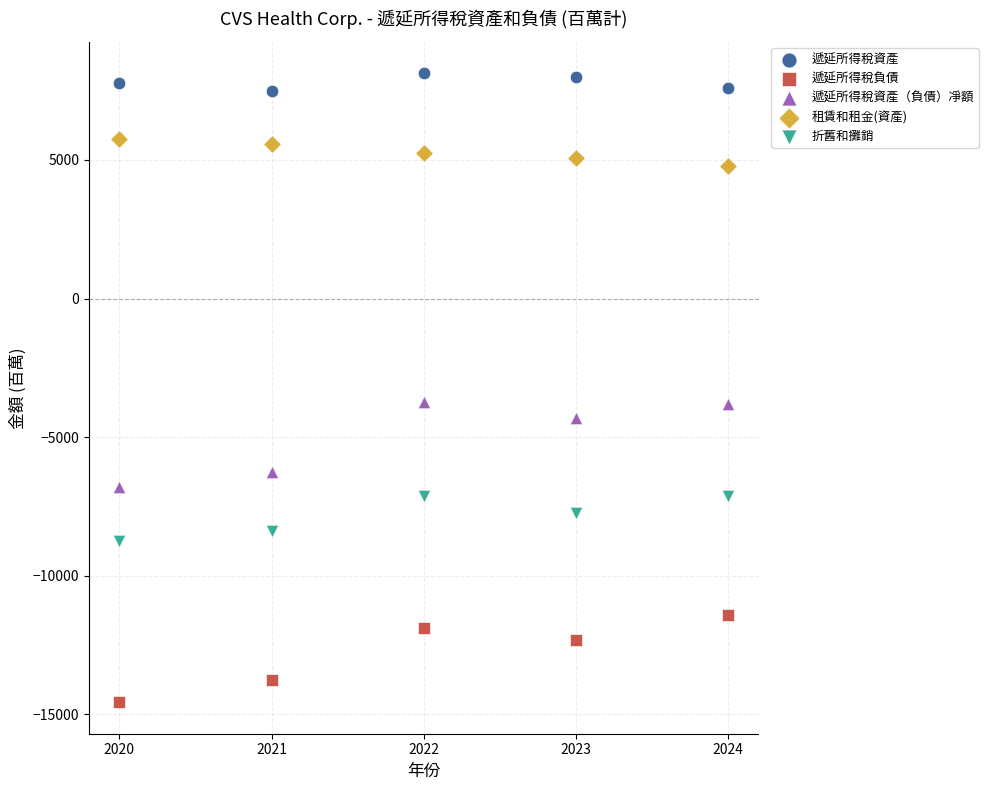

Which series contains the highest Y value?

遞延所得稅資產